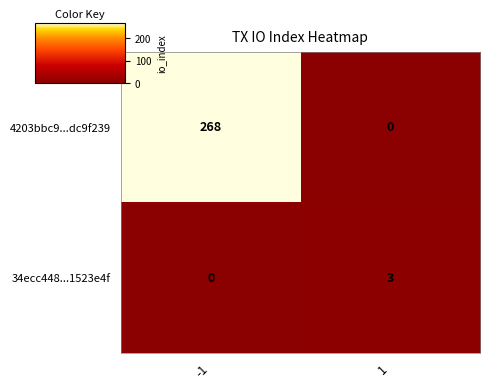

At -1, list the series in order from largest to smallest.

4203bbc9...dc9f239, 34ecc448...1523e4f